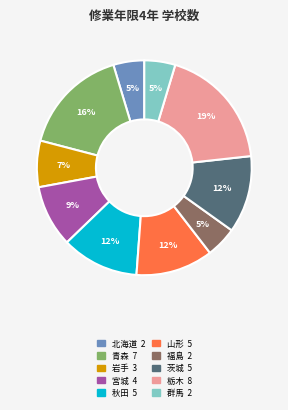

What percentage is the 栃木 slice, to the nearest percent?

19%